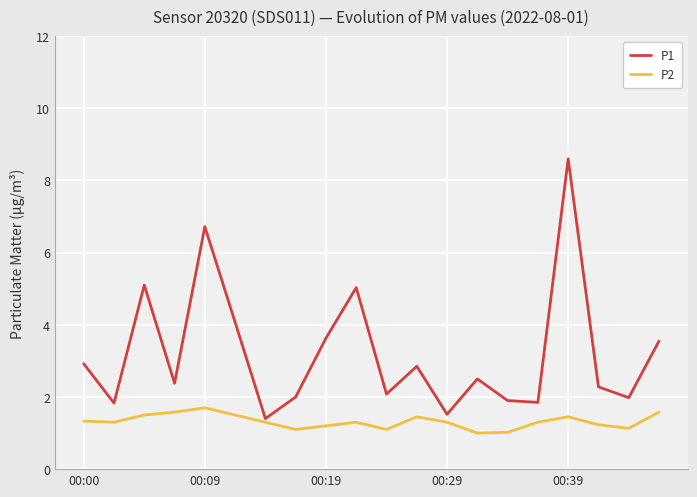

How many interior local peaks does the P1 series have?

6